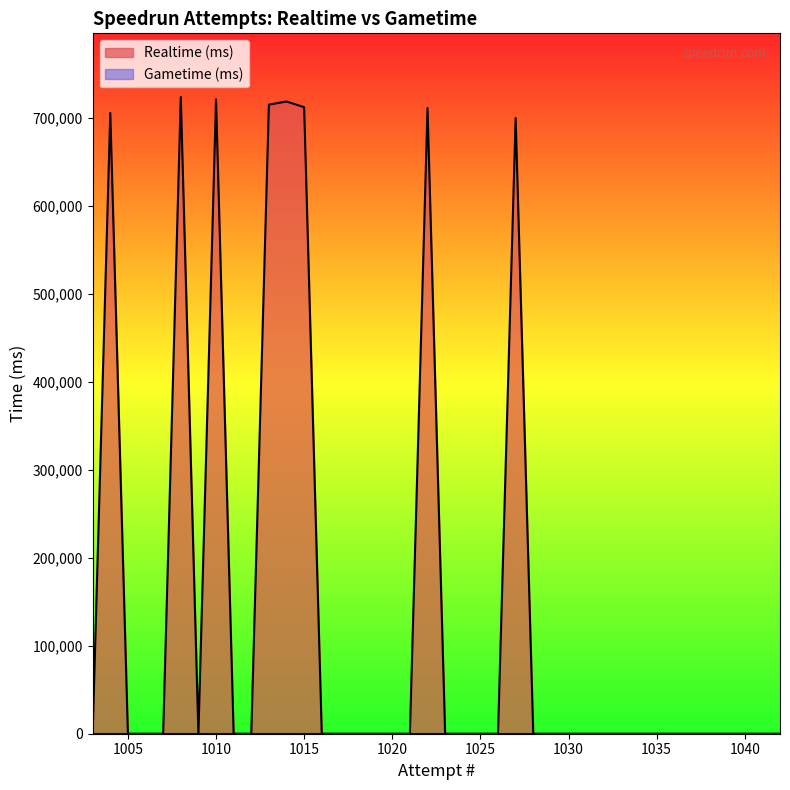

List the series in order of their peak value, highest first.

Realtime (ms), Gametime (ms)